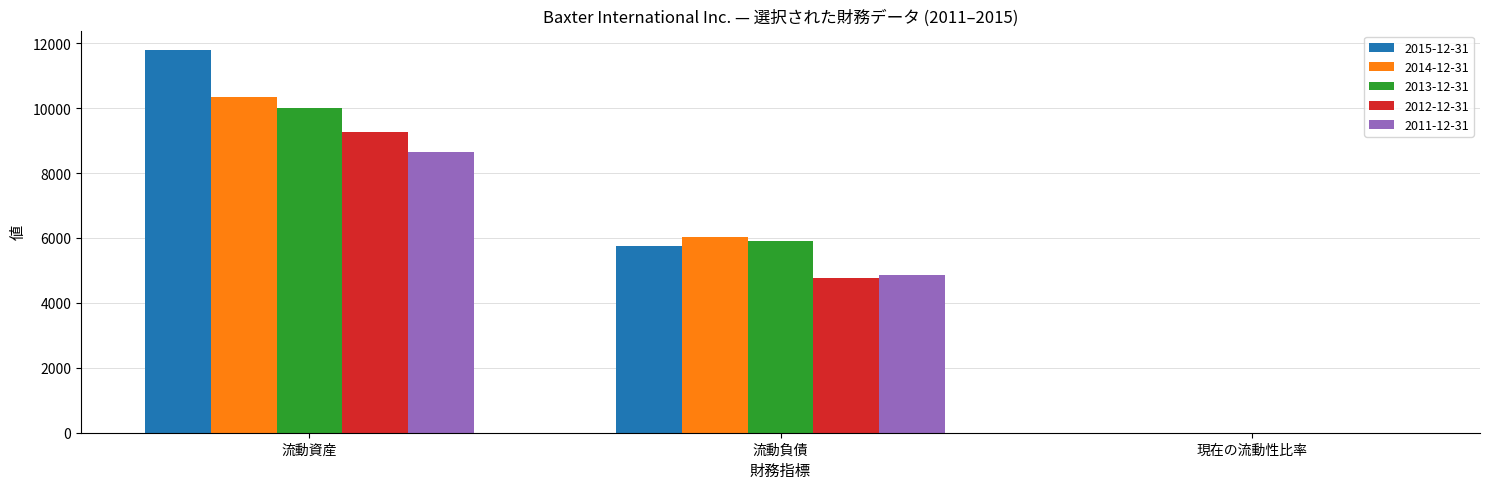

What is the total value across all series at 流動負債?

27314.0